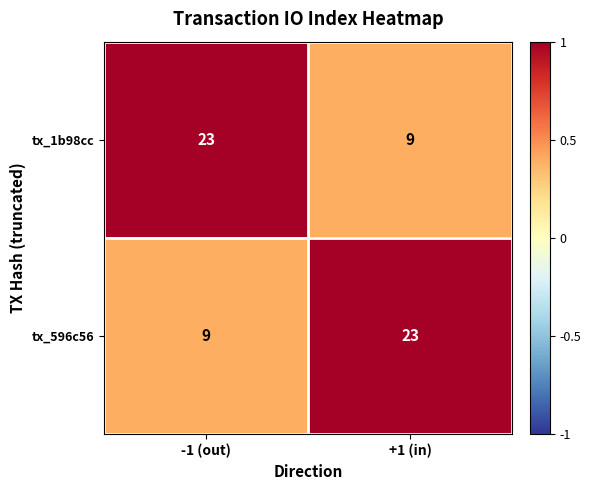

How many categories are shown in the chart?

2